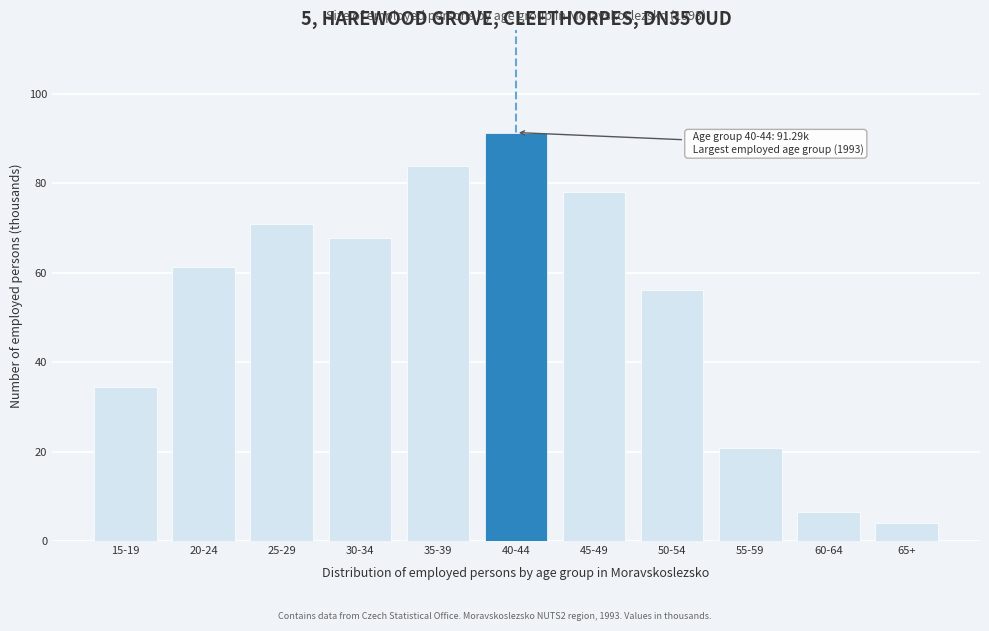

What is the sum of the values at 35-39 and 40-44?

175.2